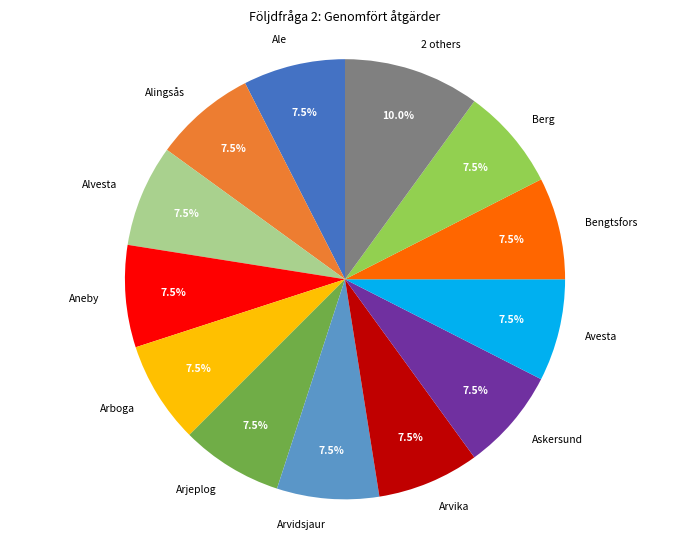

Which category has the biggest portion of the pie?

2 others